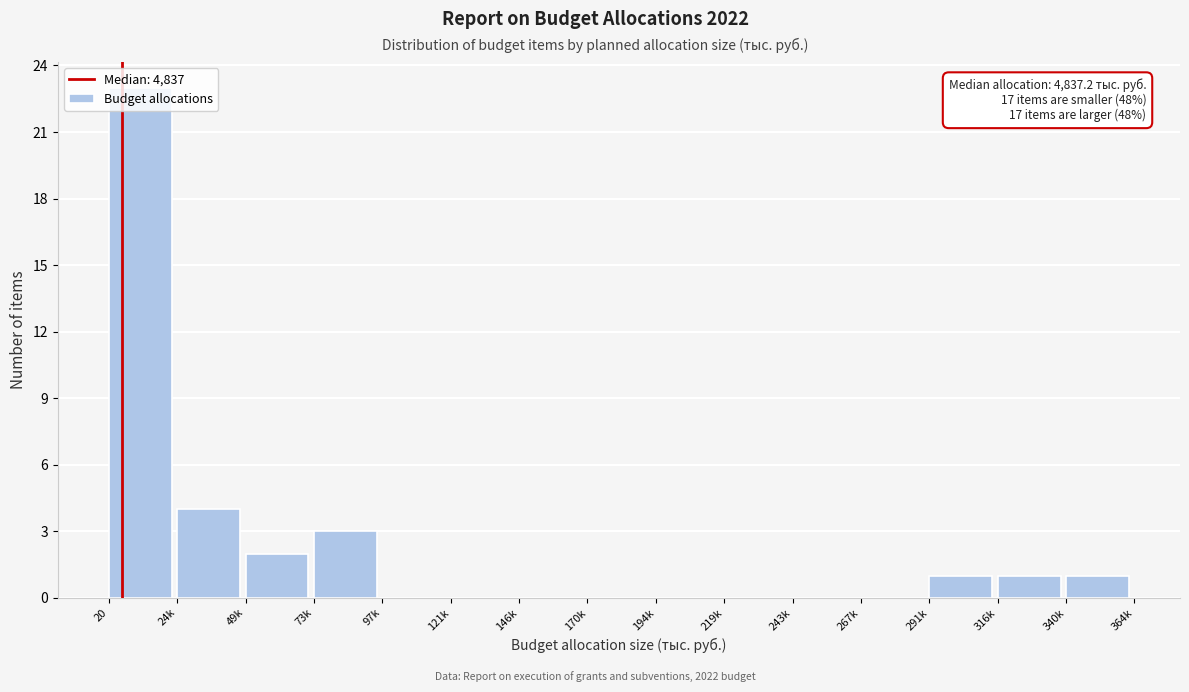

Between 170k and 340k, which is larger?

340k